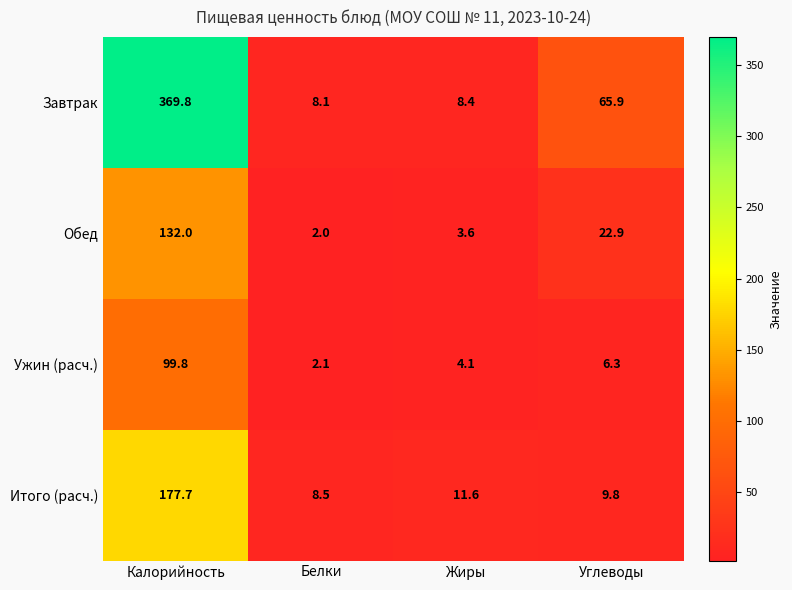

At which category does the chart reach its minimum across all series?

Белки